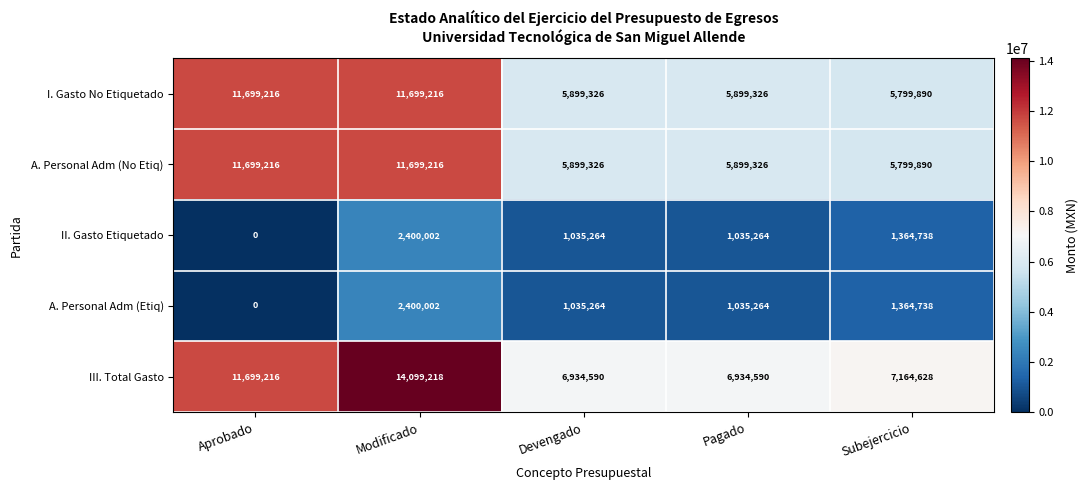

Which category has the highest value in the III. Total Gasto series?

Modificado